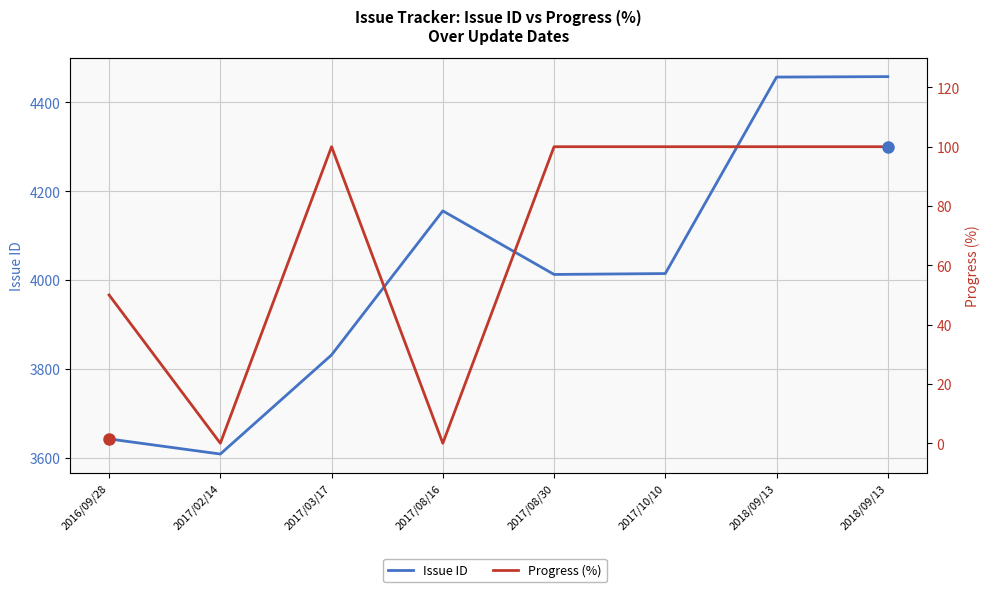

Which category has the highest value across all series?

2018/09/13